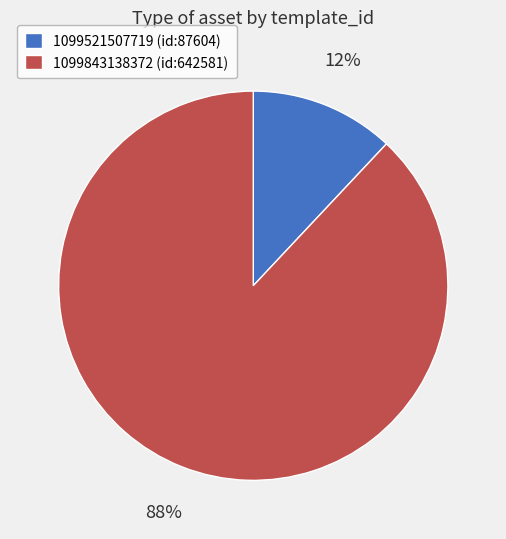

To the nearest percent, what is the difference between the largest and smallest slice percentages?

76%